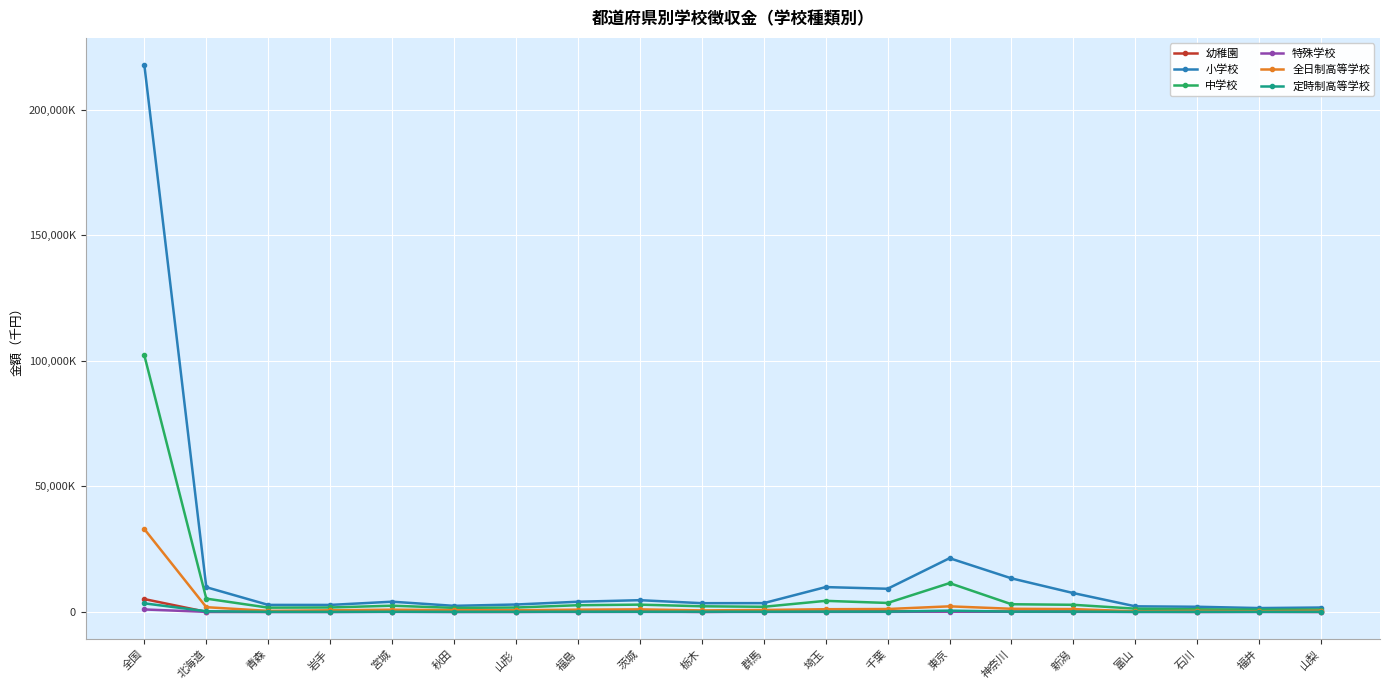

What is the difference between the maximum and minimum values in the 定時制高等学校 series?

3390665